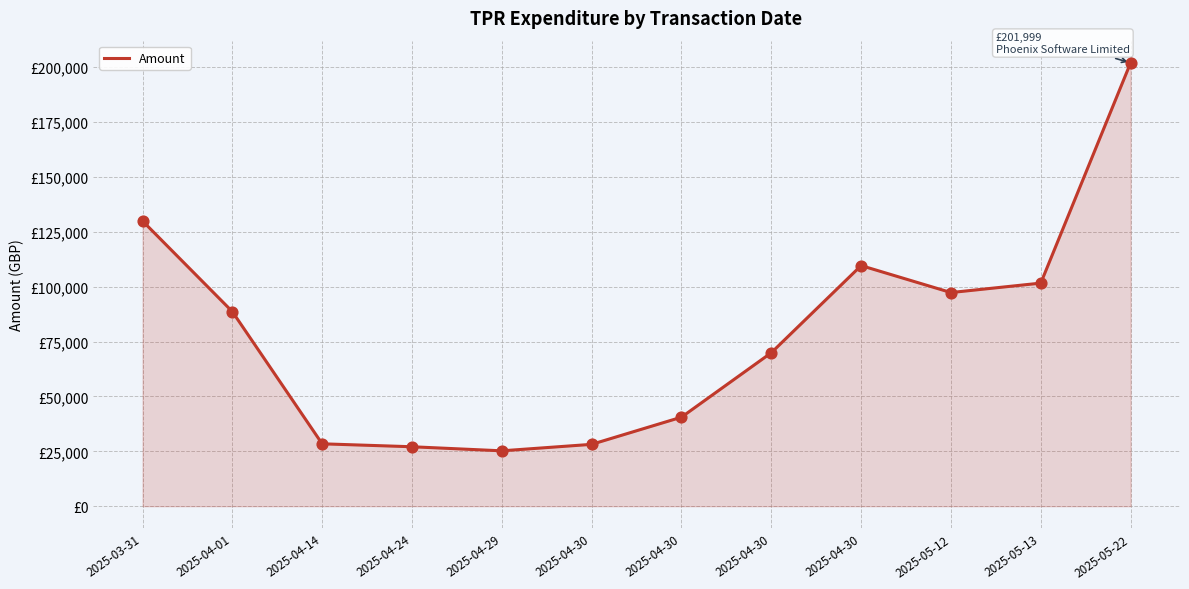

What is the change in value from 2025-04-24 to 2025-04-30?

+1097.3